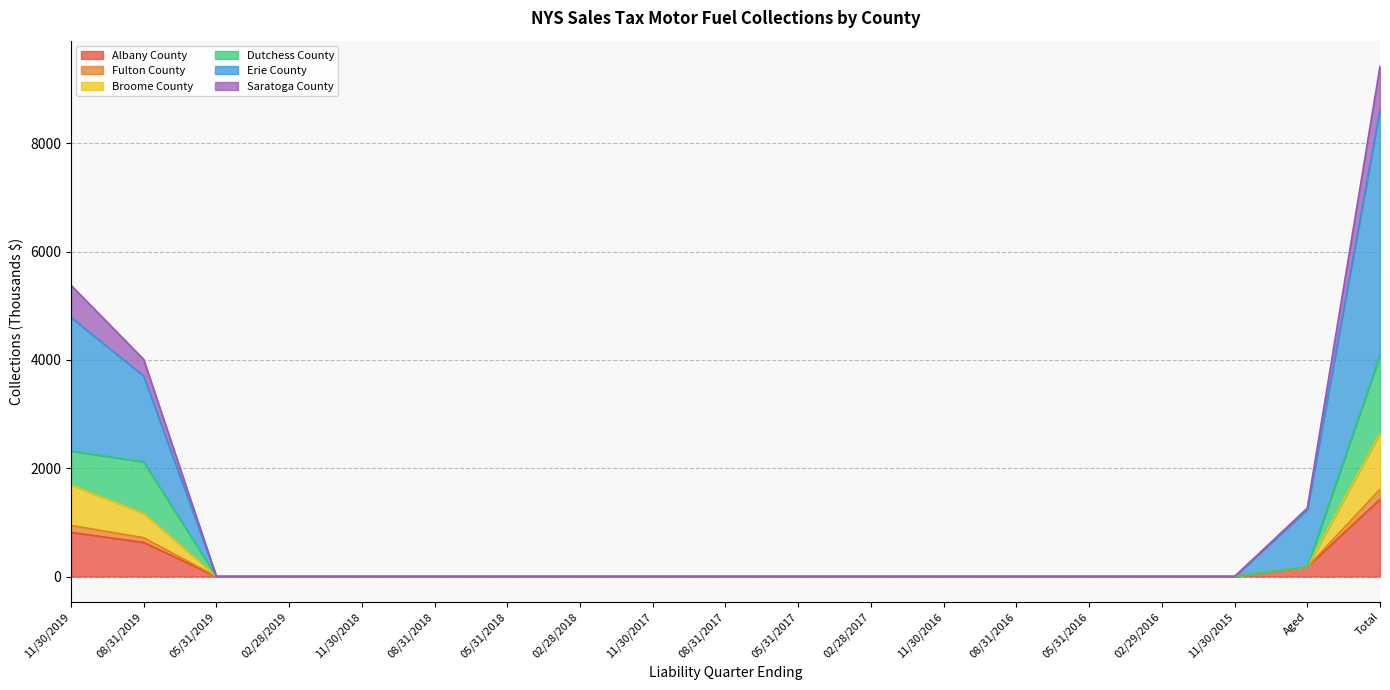

At which label does Albany County reach its peak?

Total